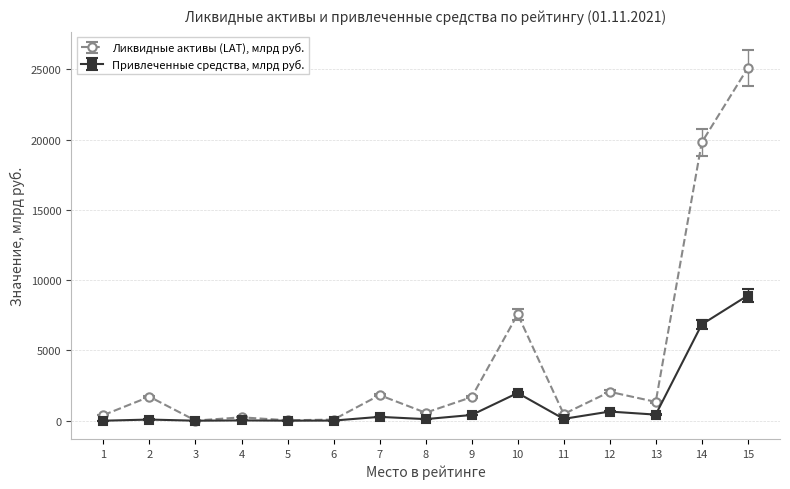

At how many categories does at least one series exceed 21010?

1